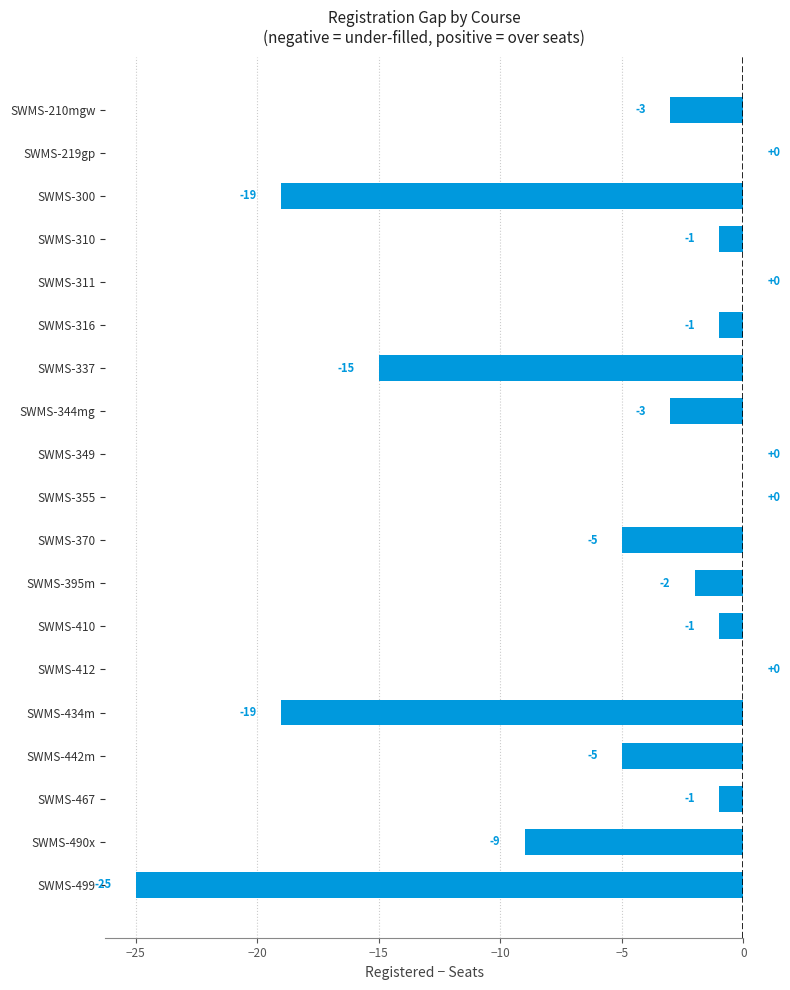

What is the sum of all values?

-109